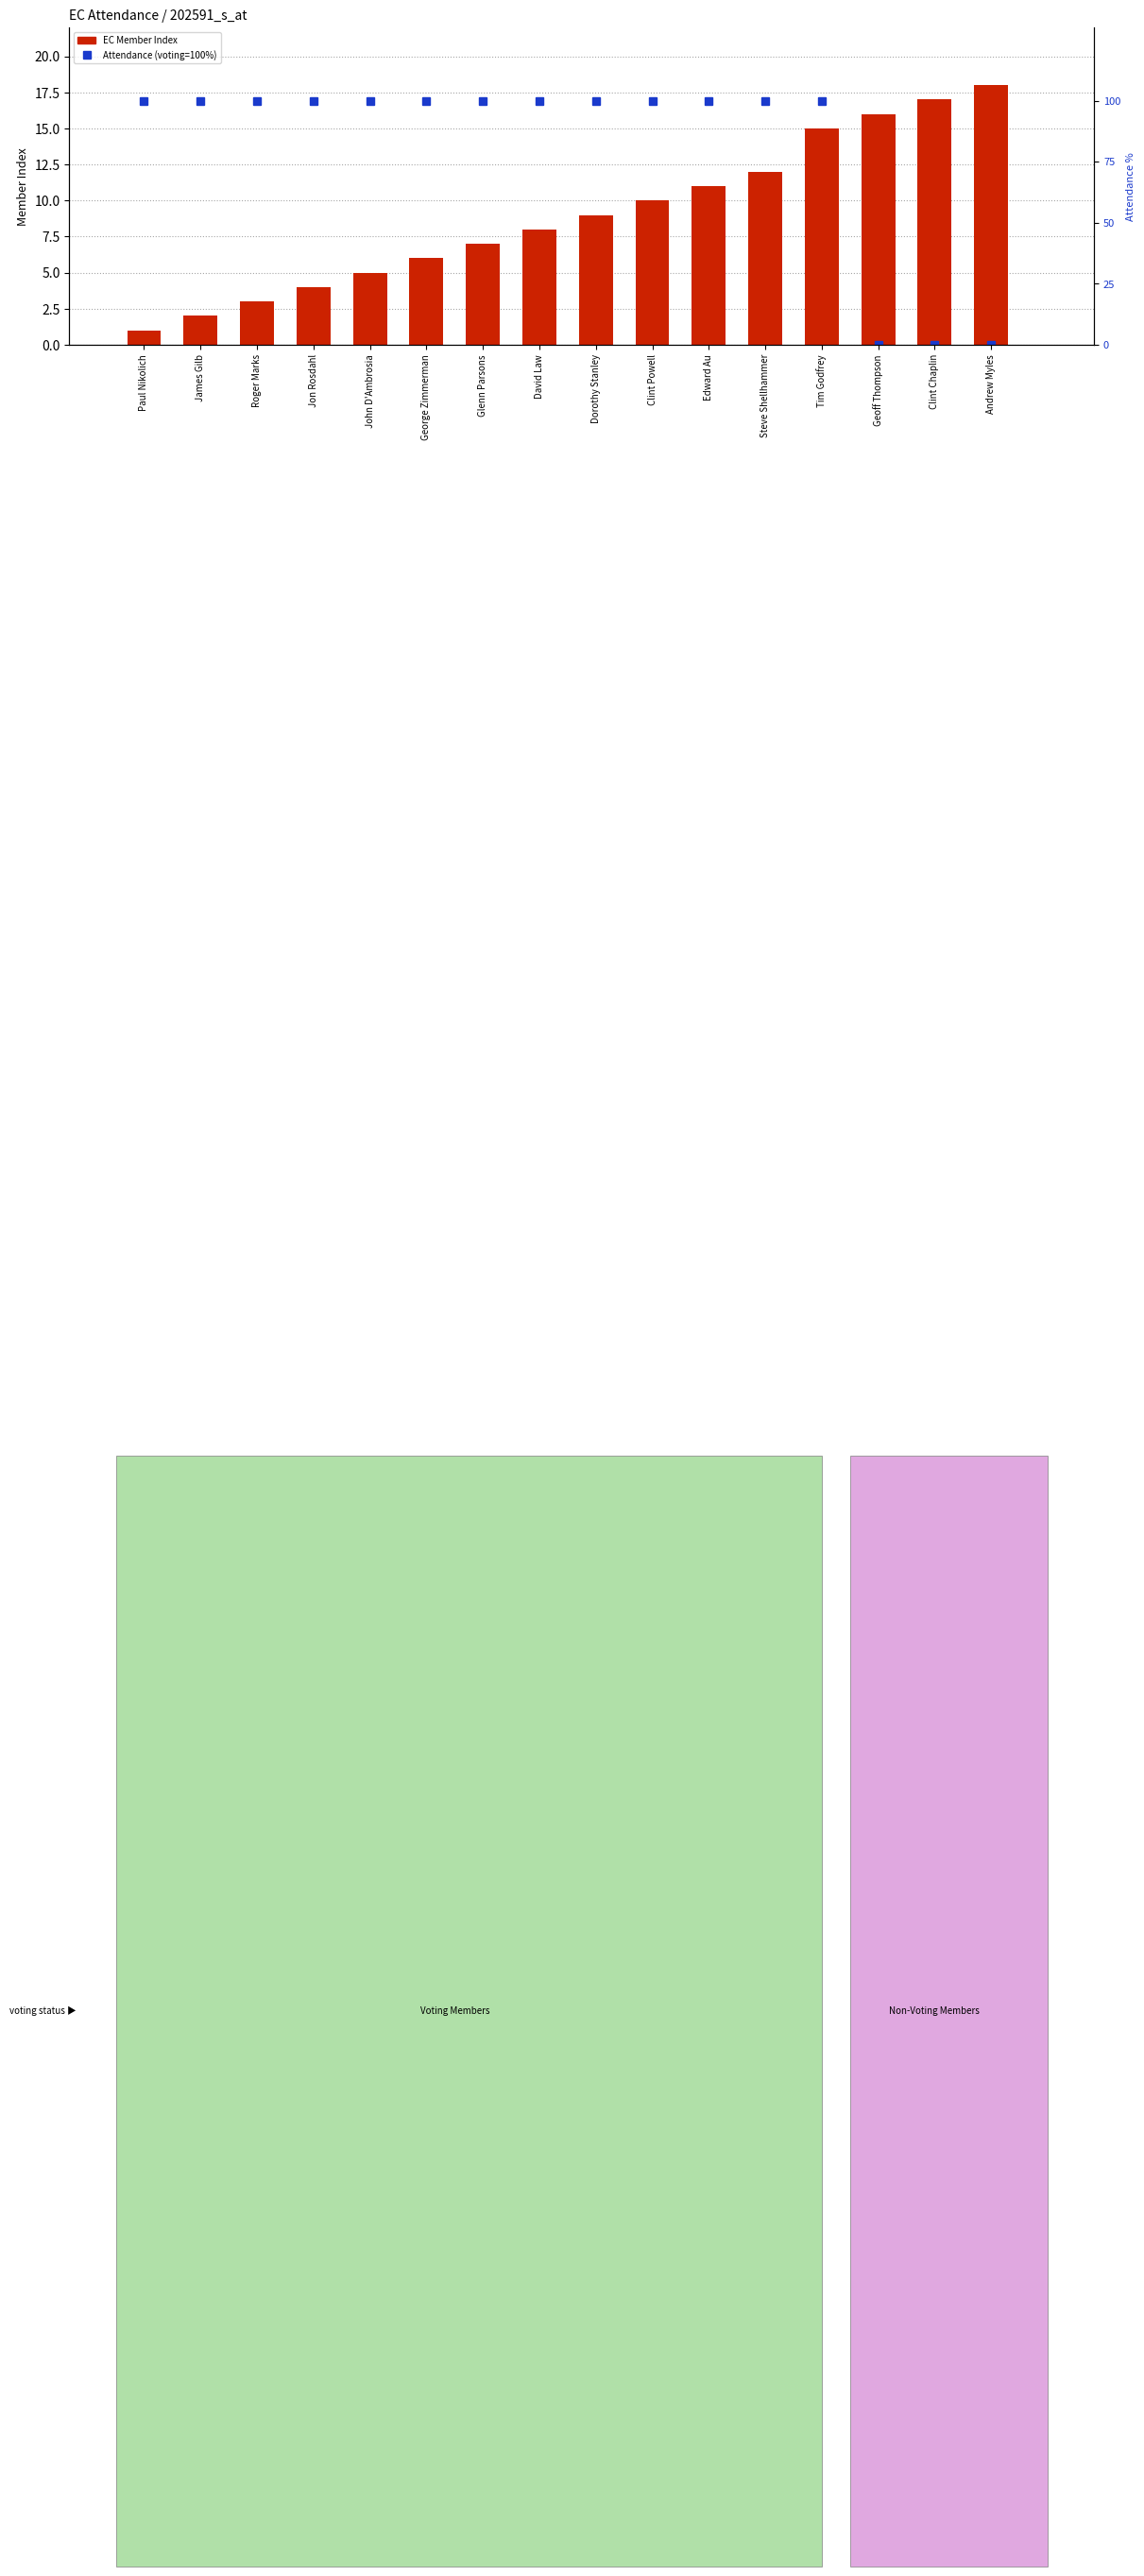

List the series in order of their peak value, highest first.

Attendance %, EC Member Index